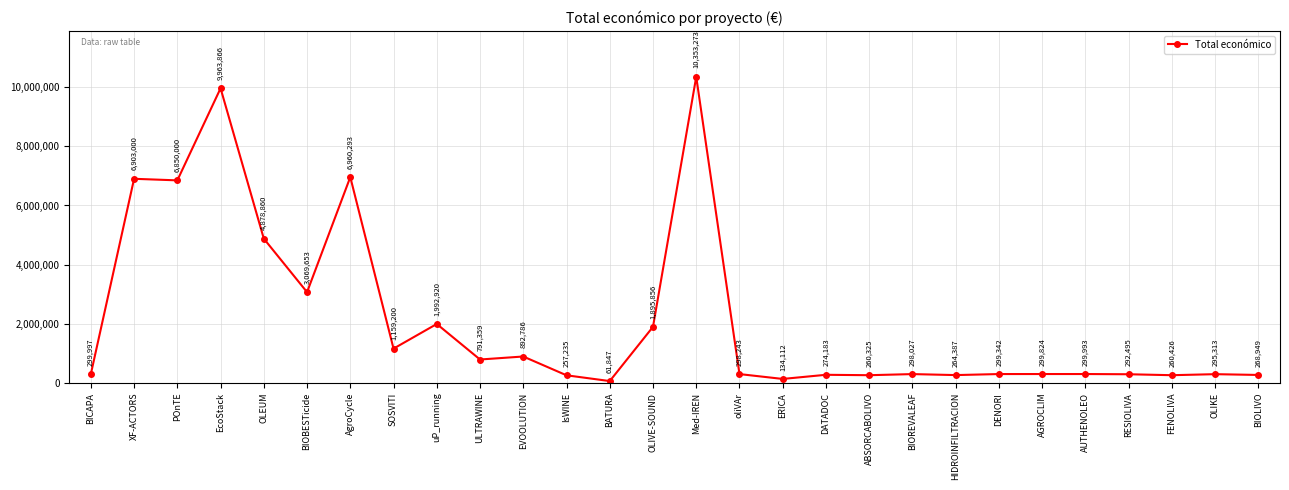

What is the ratio of the value at BICAPA to the value at FENOLIVA?

1.2